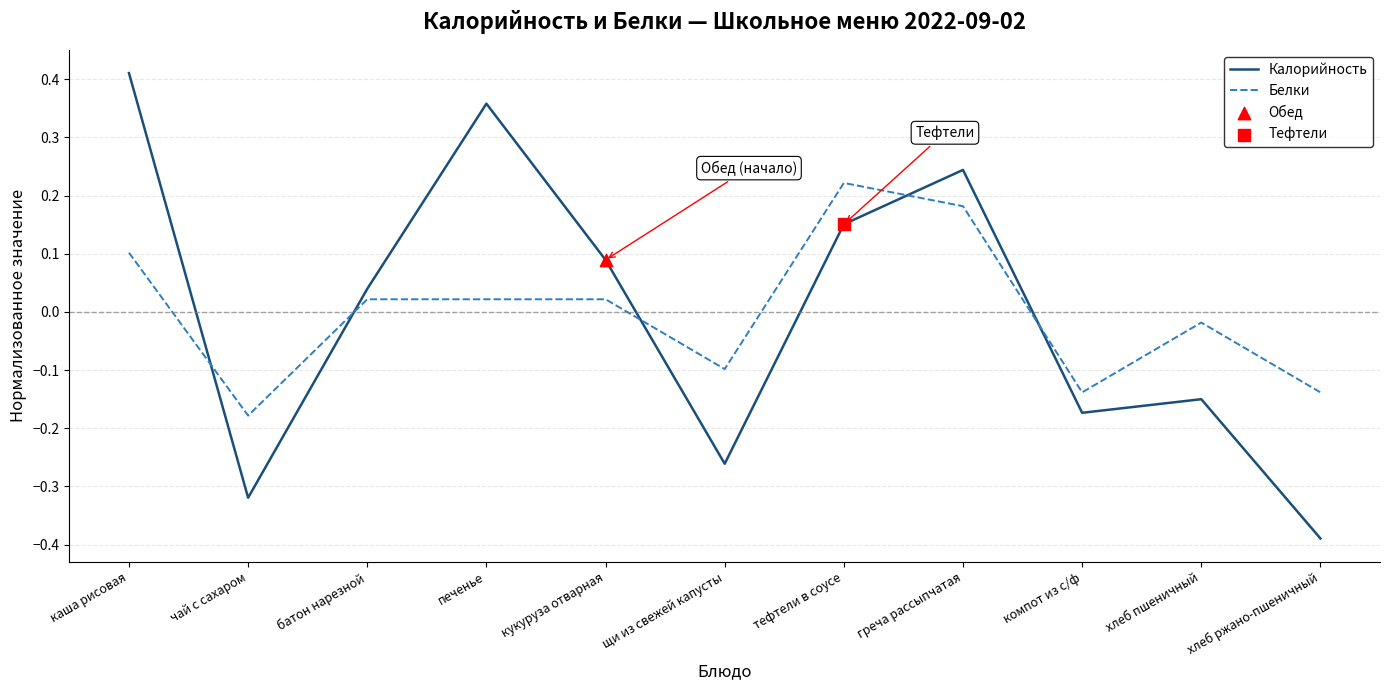

Which series has the largest range (max minus min)?

Калорийность